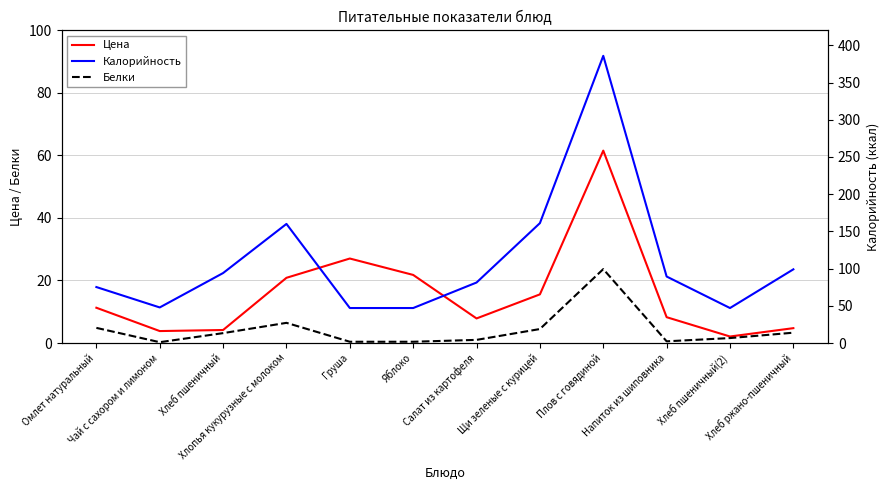

Between Хлопья кукурузные с молоком and Салат из картофеля, which series saw the biggest shift?

Калорийность